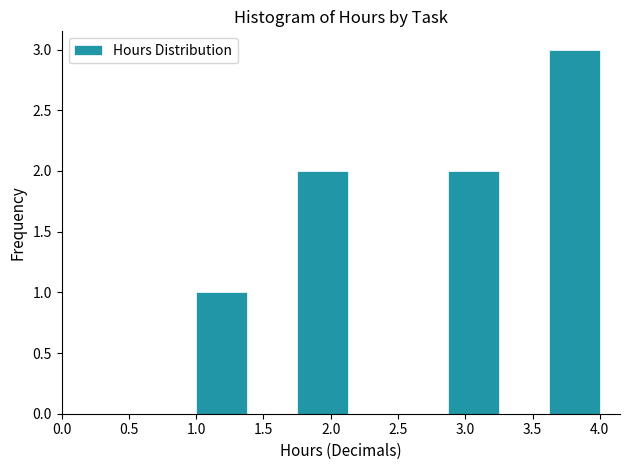

How tall is the bar that spans 2.875 to 3.250 on the x-axis? Neither the bar edges nor the heights are printed on the chart, so give them approximately, as read against the axes.

2